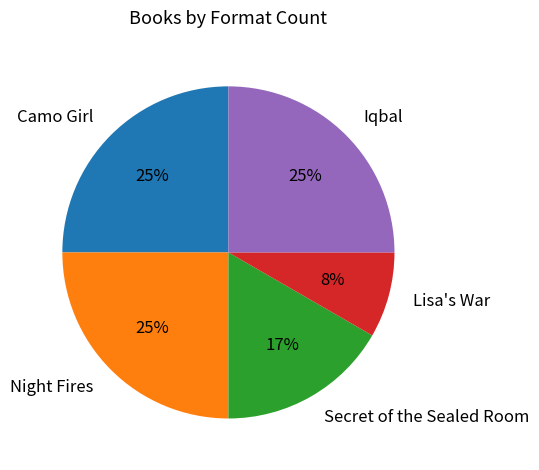

How many slices are in this pie chart?

5